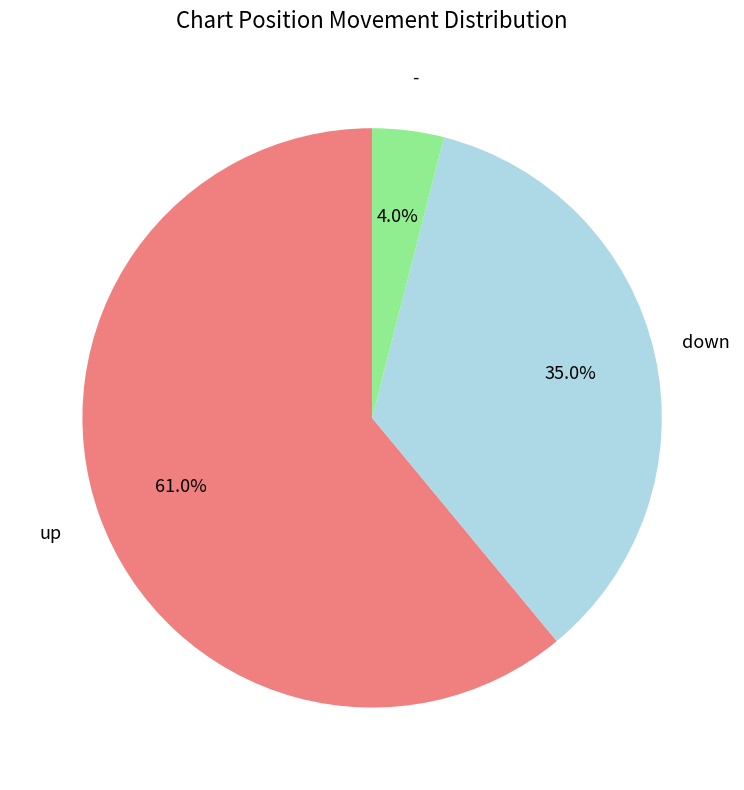

Is there any slice that represents more than half of the pie?

Yes